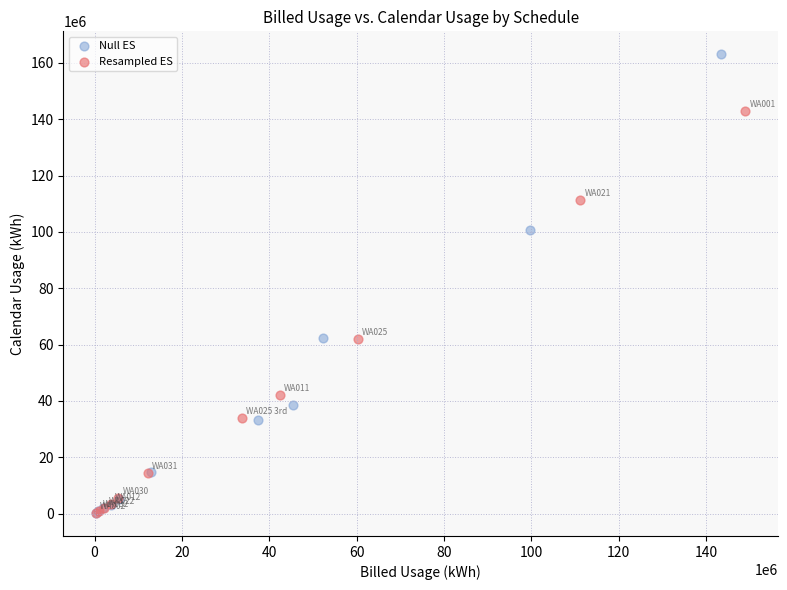

Which series has the largest Y range (max minus min)?

Null ES